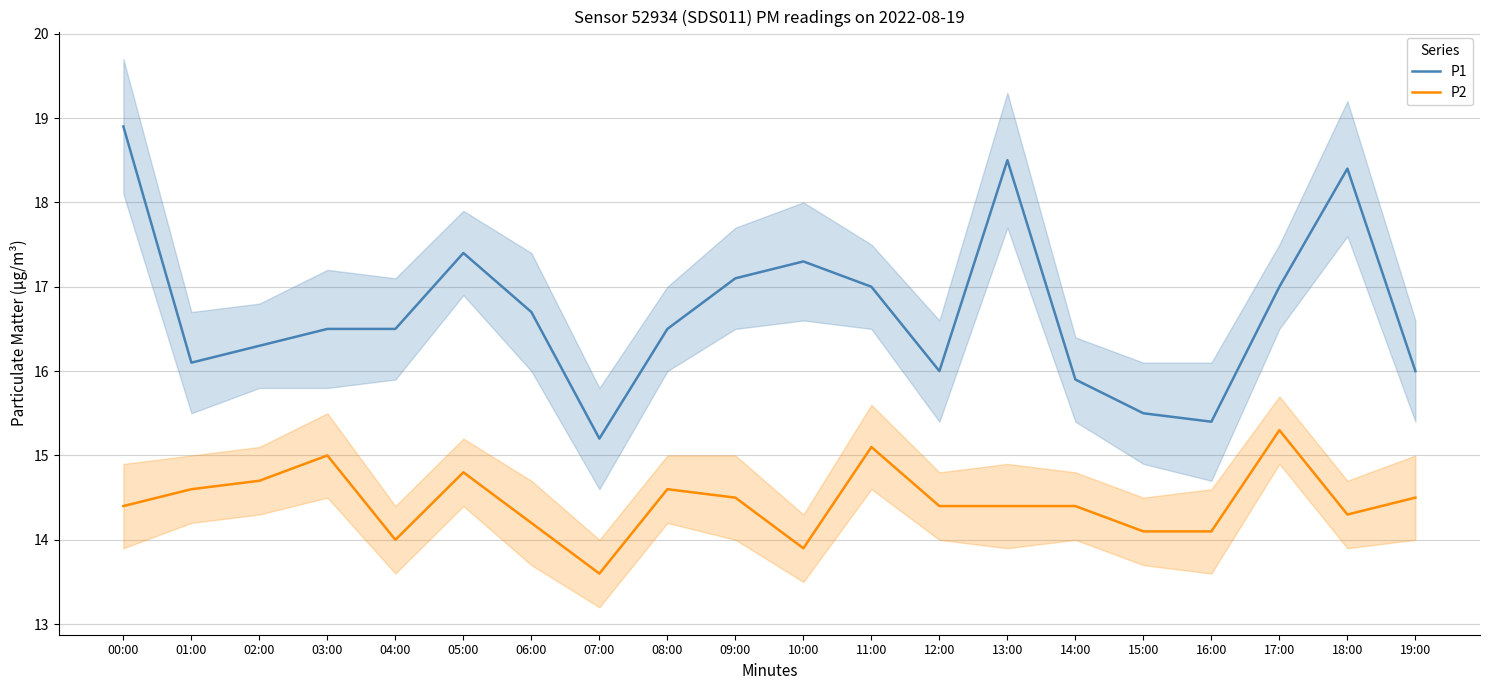

True or false: P1 and P2 intersect in this chart.

False